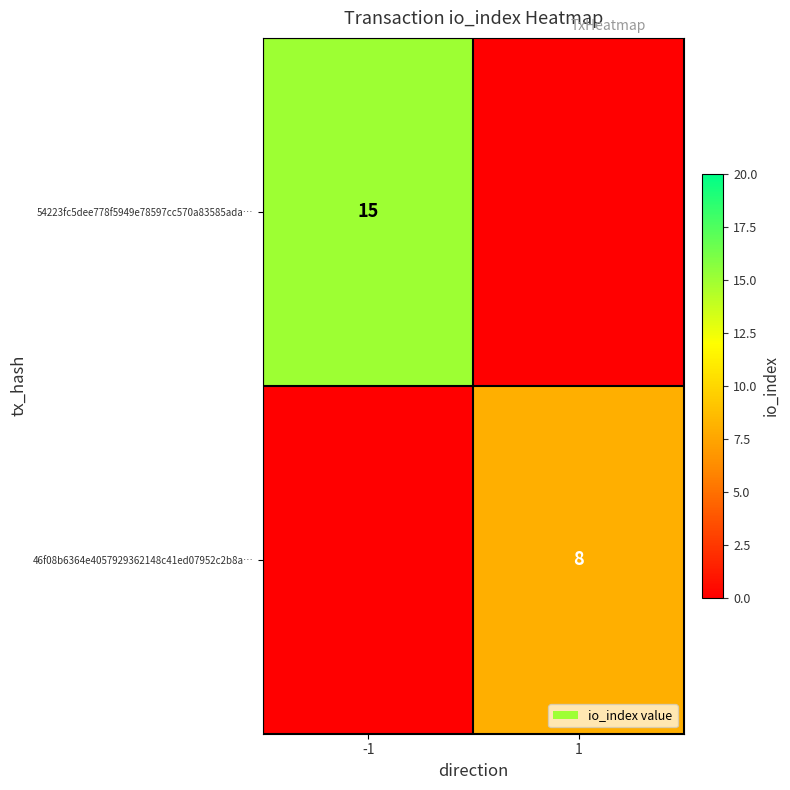

The 54223fc5dee778f5949e78597cc570a83585ada… series shows 15 at -1. True or false?

True